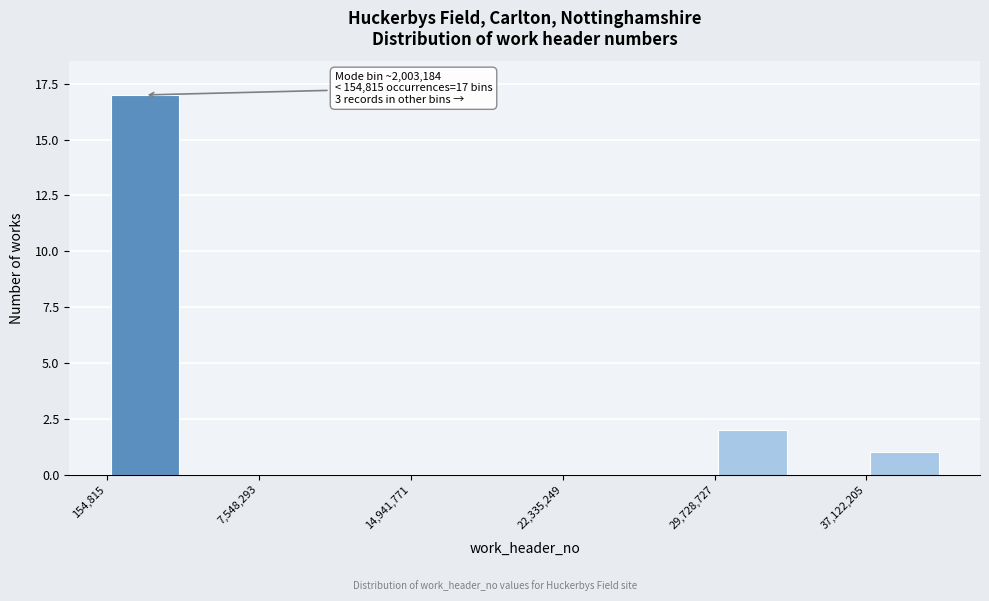

Around what value on the x-axis is the tallest bar? Give the approximate position of its centre, as read against the axis.

2000000